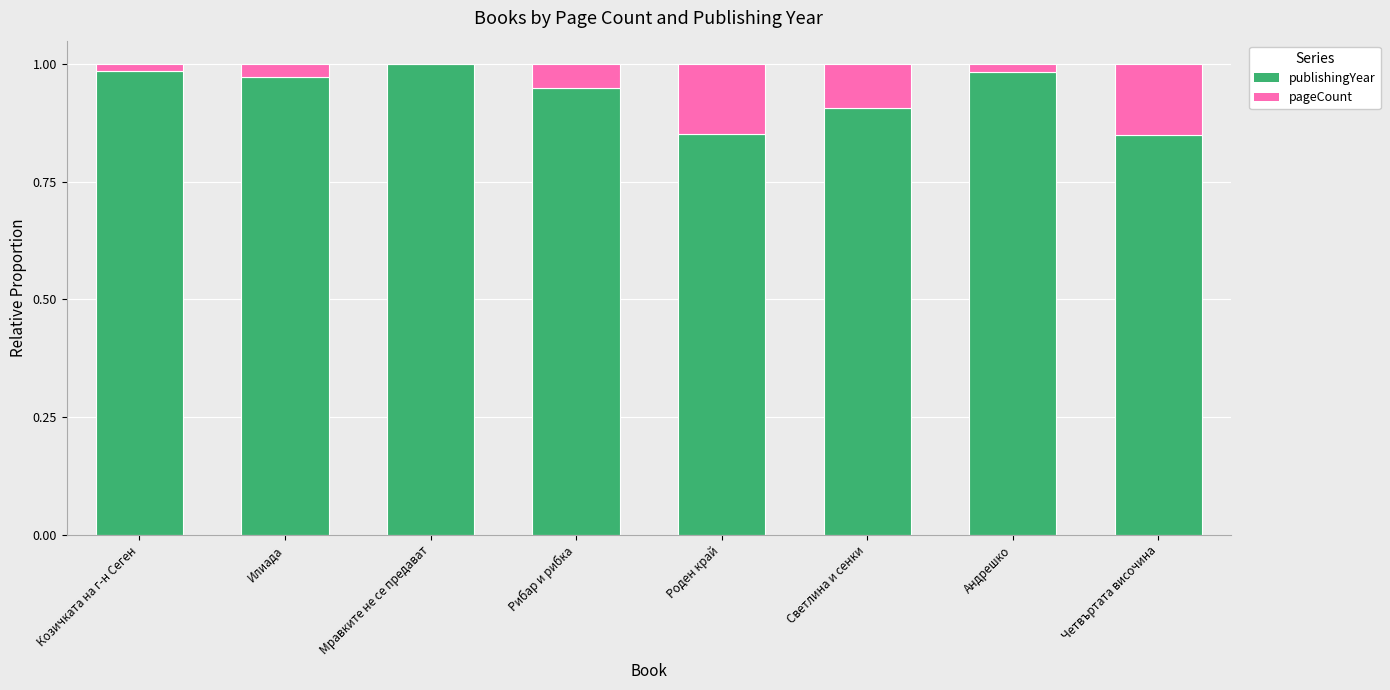

The value of publishingYear at Мравките не се предават is 0.4. True or false?

False